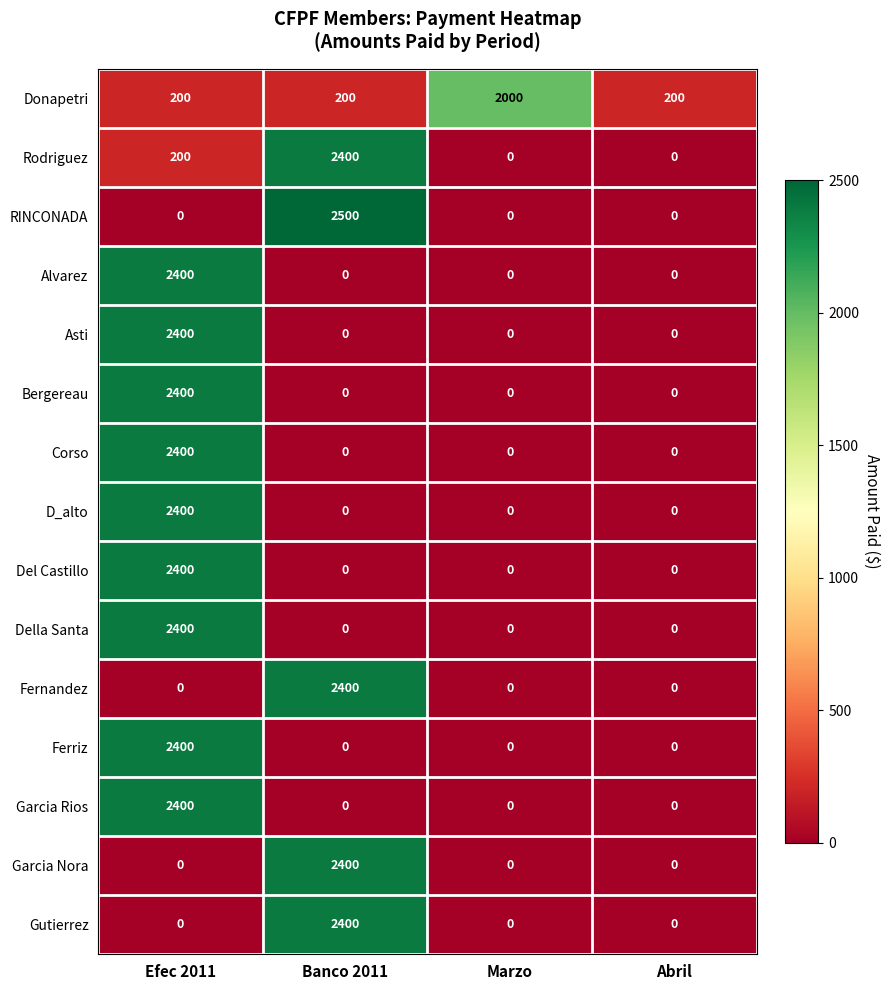

At which category is the sum across all series the highest?

Efec 2011